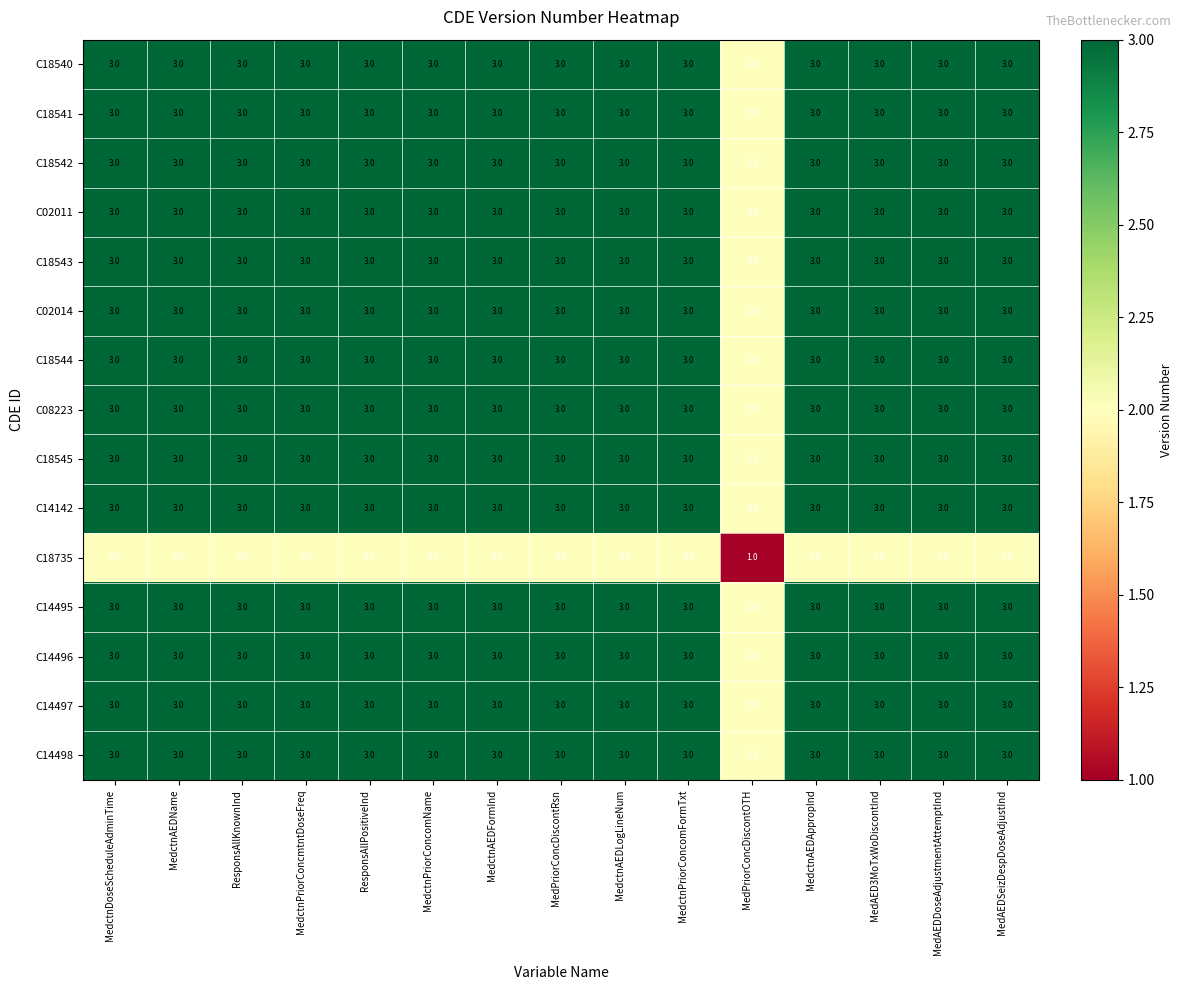

True or false: C18545 has a value of 1 at MedctnAEDAppropInd.

False